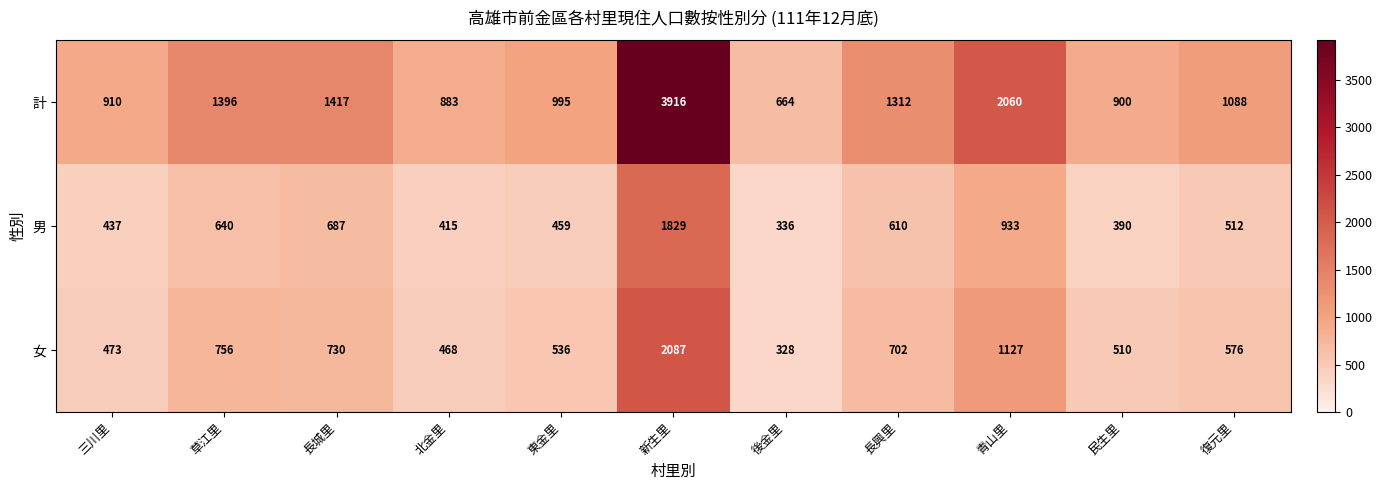

Rank the series by their maximum value, from lowest to highest.

男, 女, 計